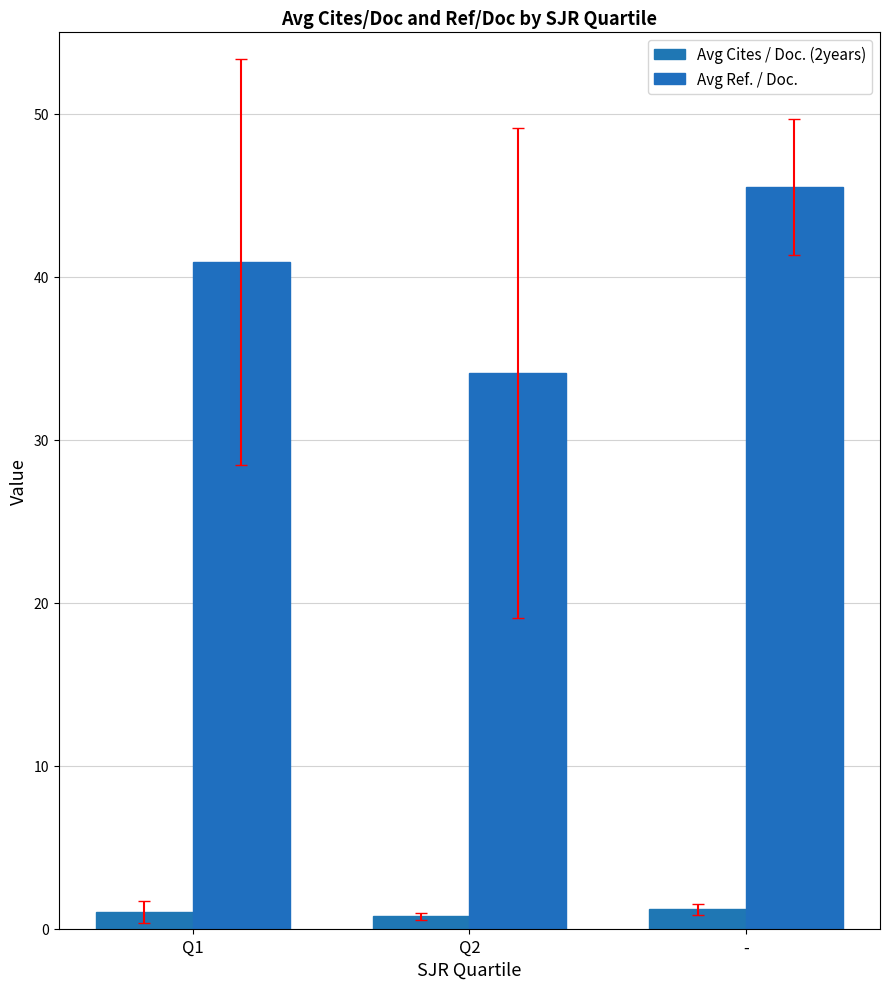

How many bars are there in total?

6